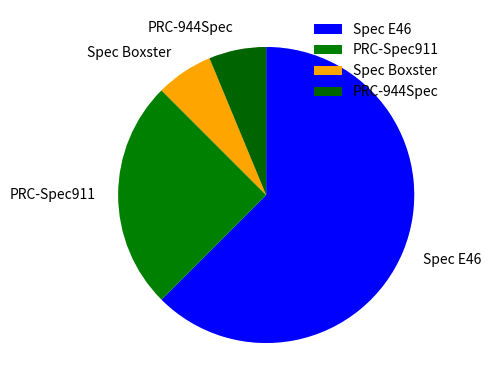

To the nearest percent, what portion does Spec Boxster represent?

6%